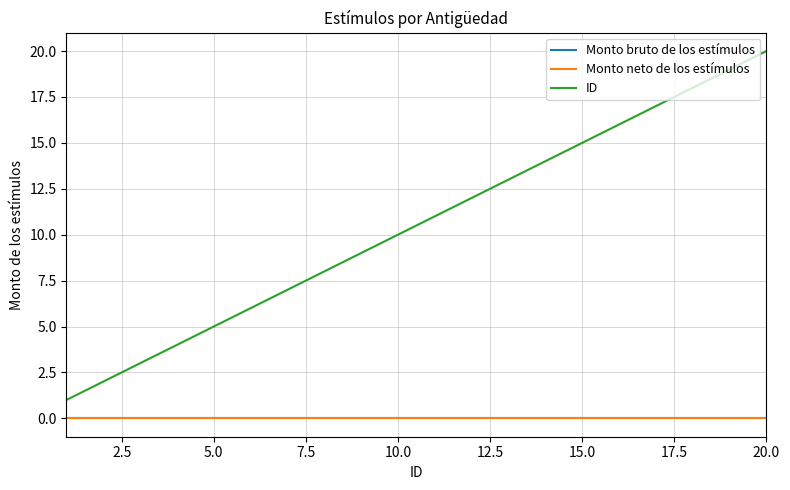

Does the chart display data point markers on the line(s)?

No